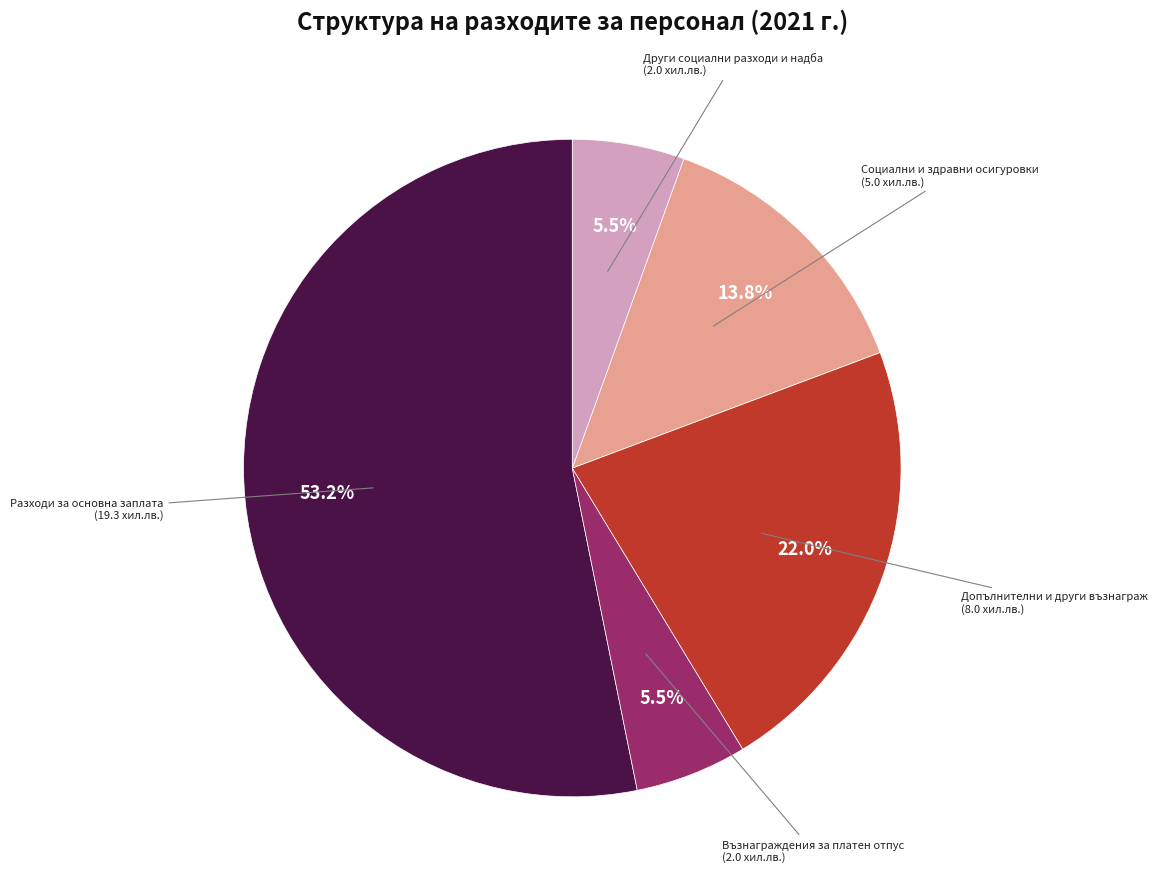

Count the number of slices in the pie.

5